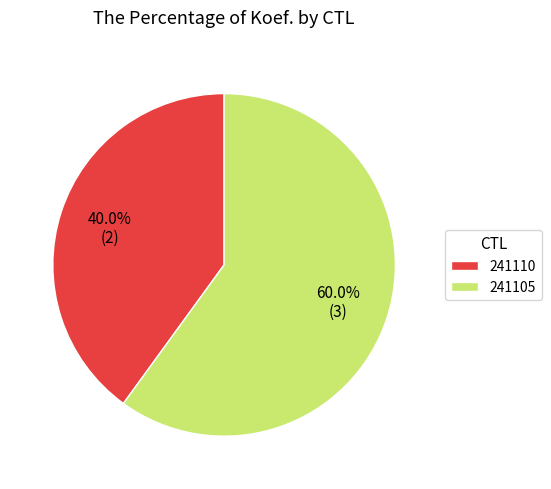

What is the largest slice in the pie chart?

241105